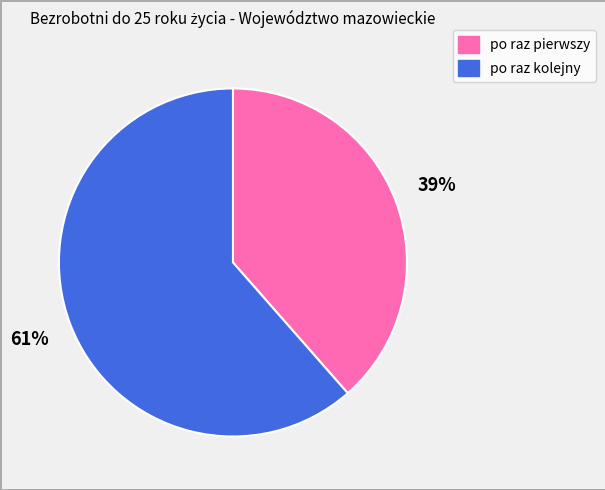

To the nearest percent, what is the average slice percentage?

50%